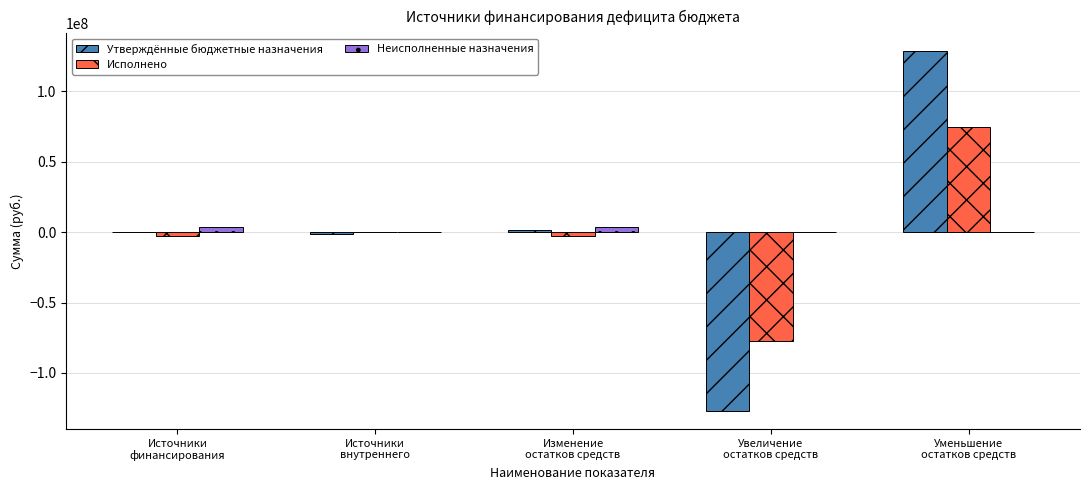

Which category has the highest value across all series?

Уменьшение
остатков средств